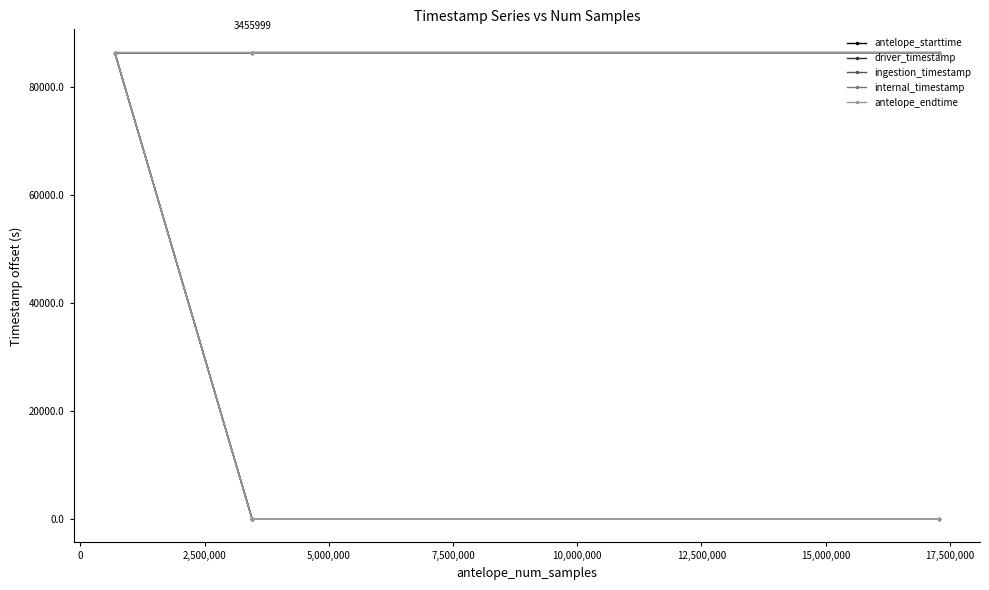

Does the chart have visible grid lines?

No